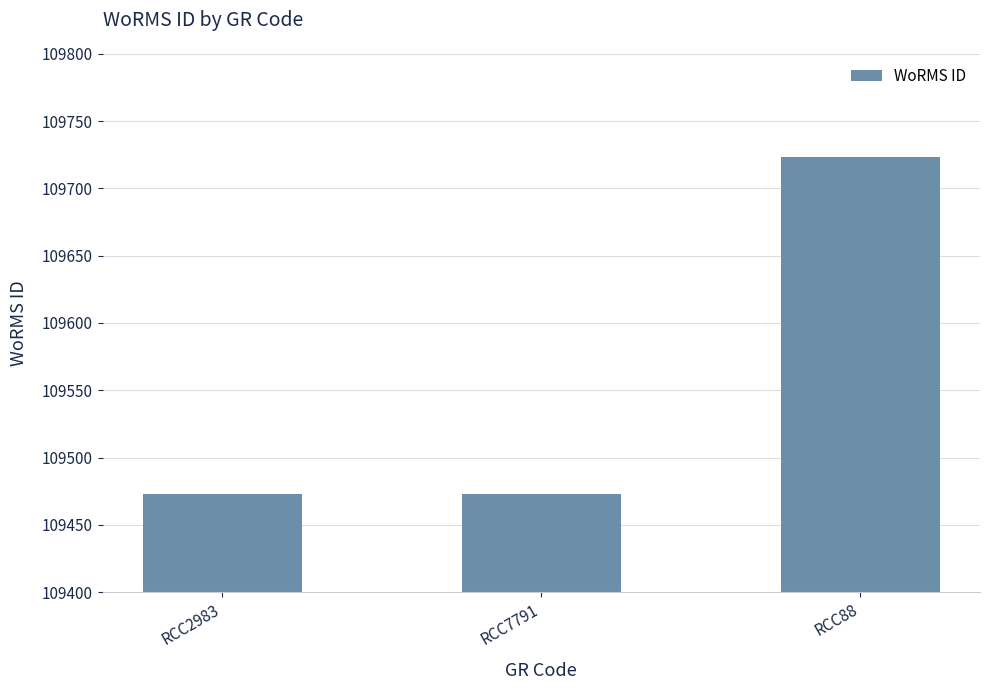

What is the value of the 3rd bar from the left?

109723